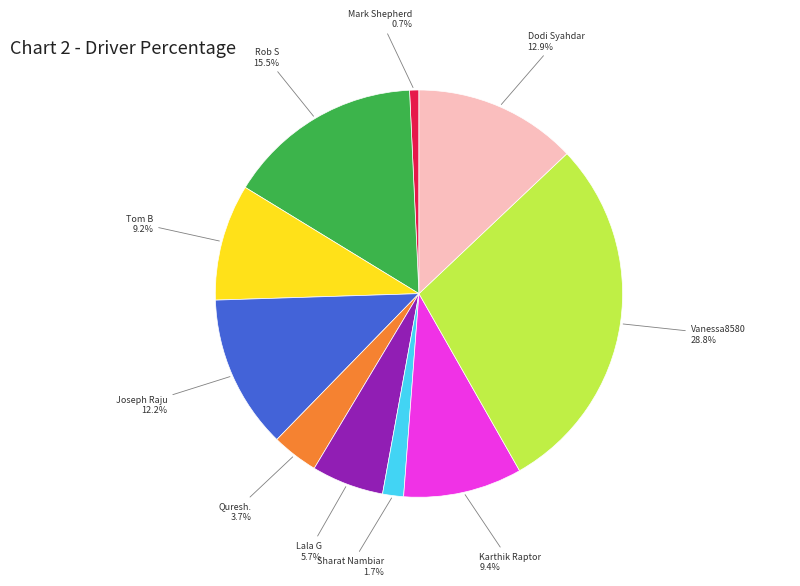

To the nearest percent, what is the combined percentage of Tom B and Rob S?

25%